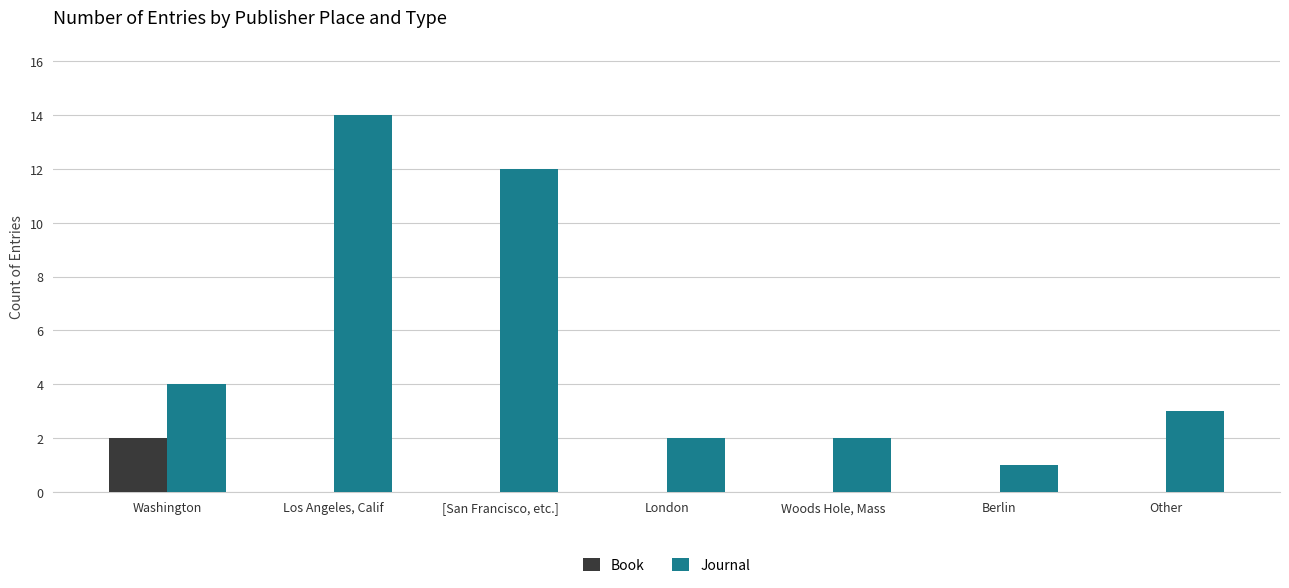

Is the value of Journal at London greater than the value of Book at London?

Yes